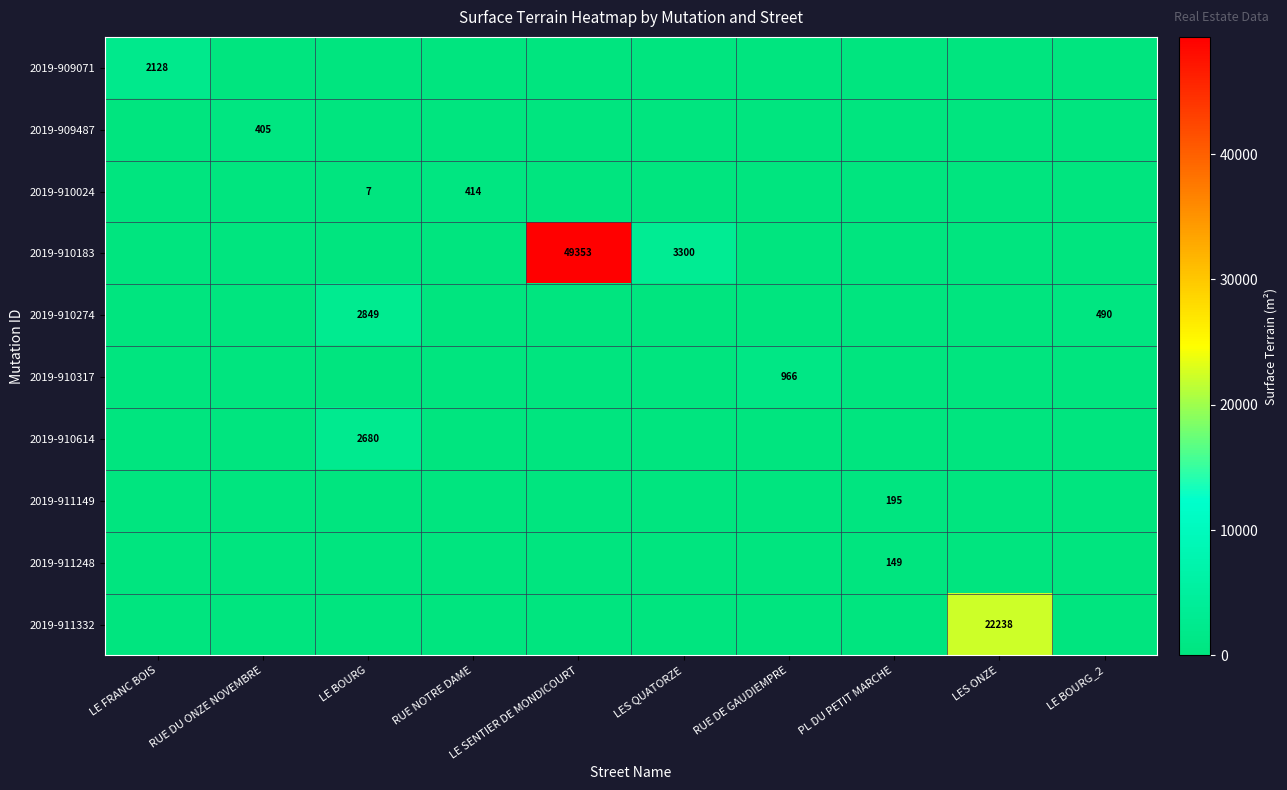

How many distinct data groups are displayed?

10